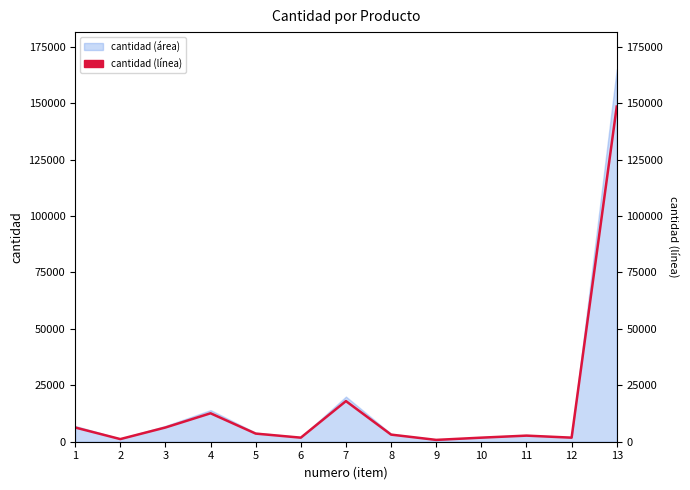

Count the number of values greater than 3150.

6